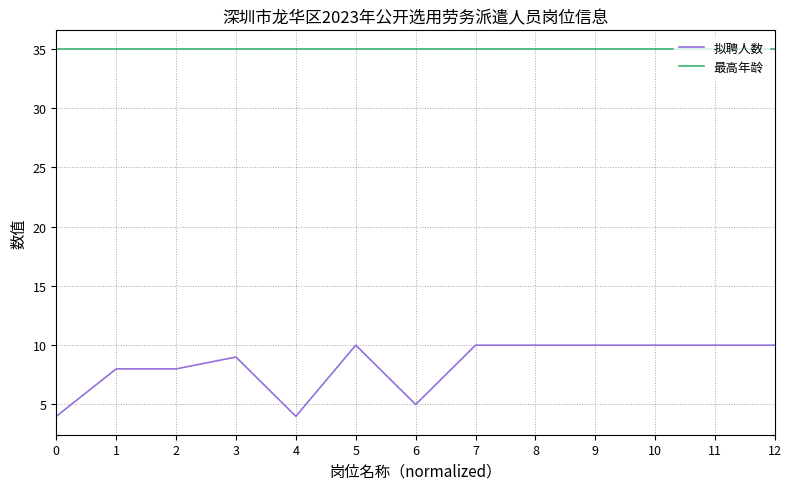

The value of 最高年龄 at 11 is 35. True or false?

True